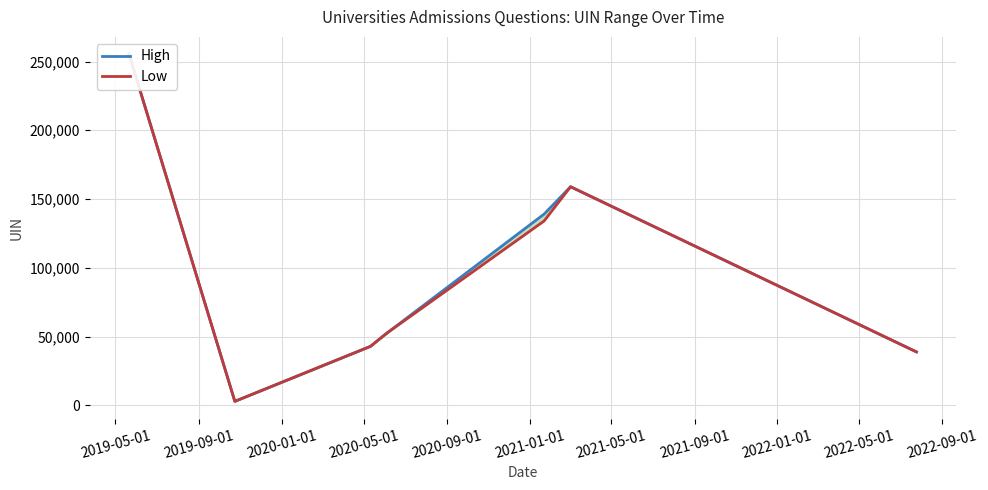

How many distinct data groups are displayed?

2